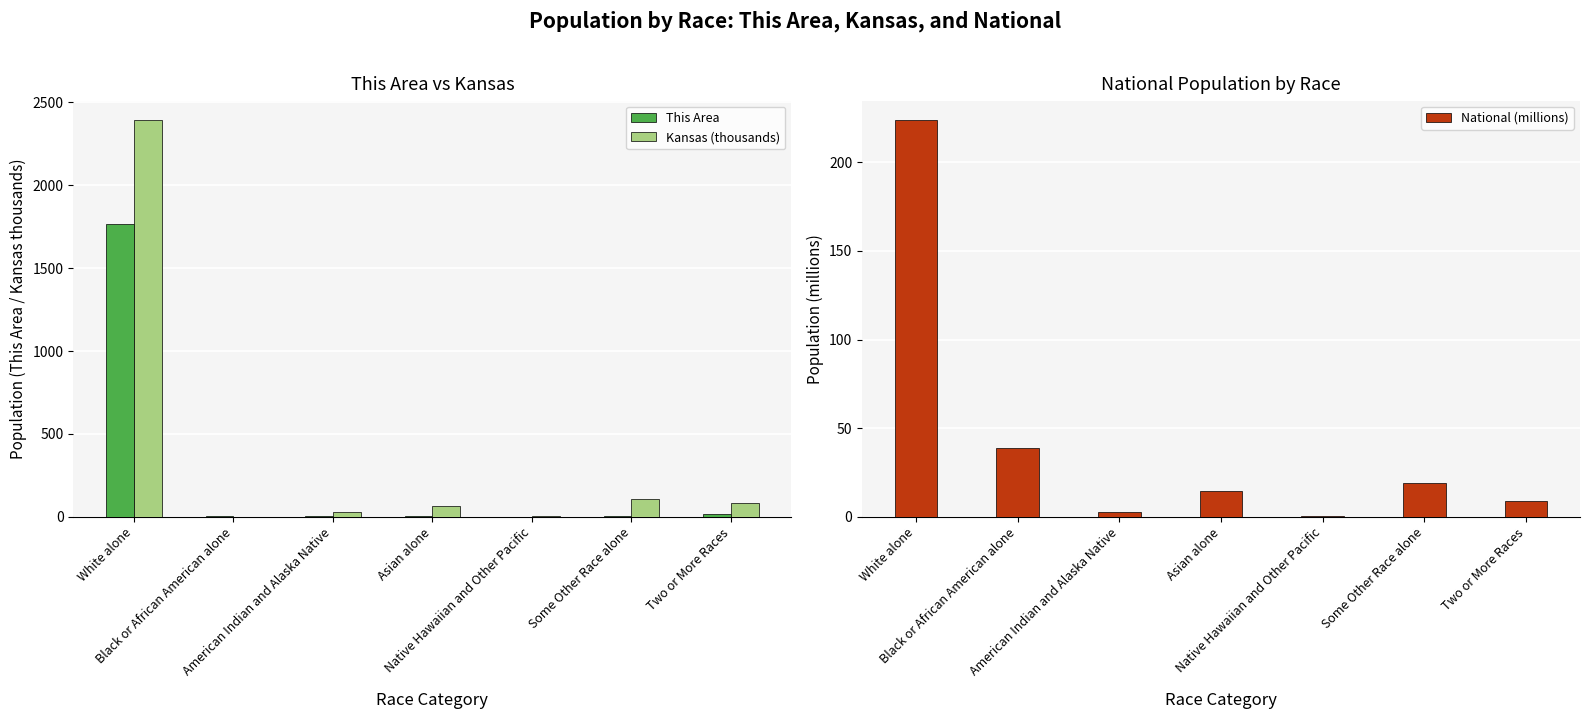

At which label does This Area first exceed 4?

White alone